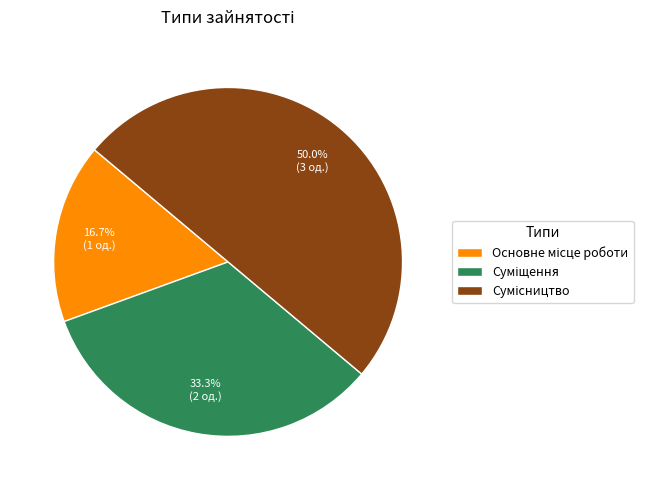

True or false: Основне місце роботи accounts for 26% of the total.

False